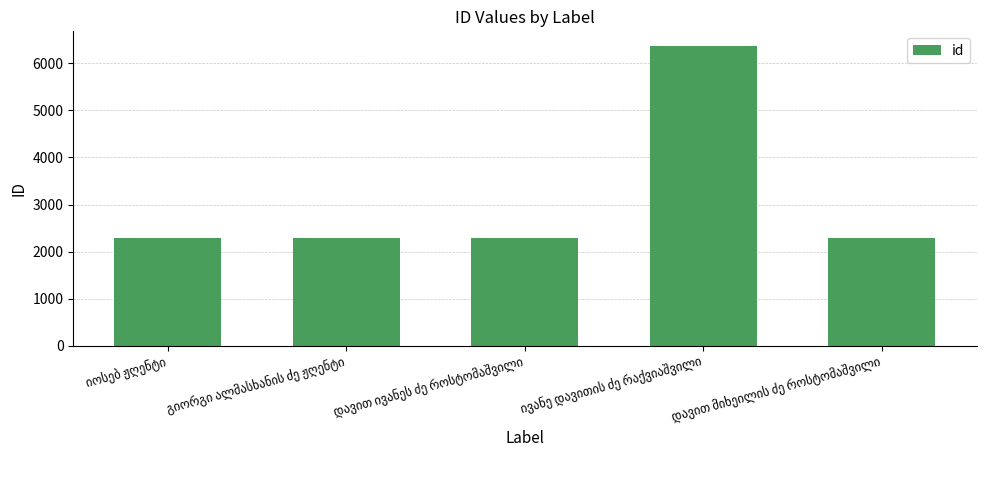

What is the difference between the maximum and minimum values?

4075